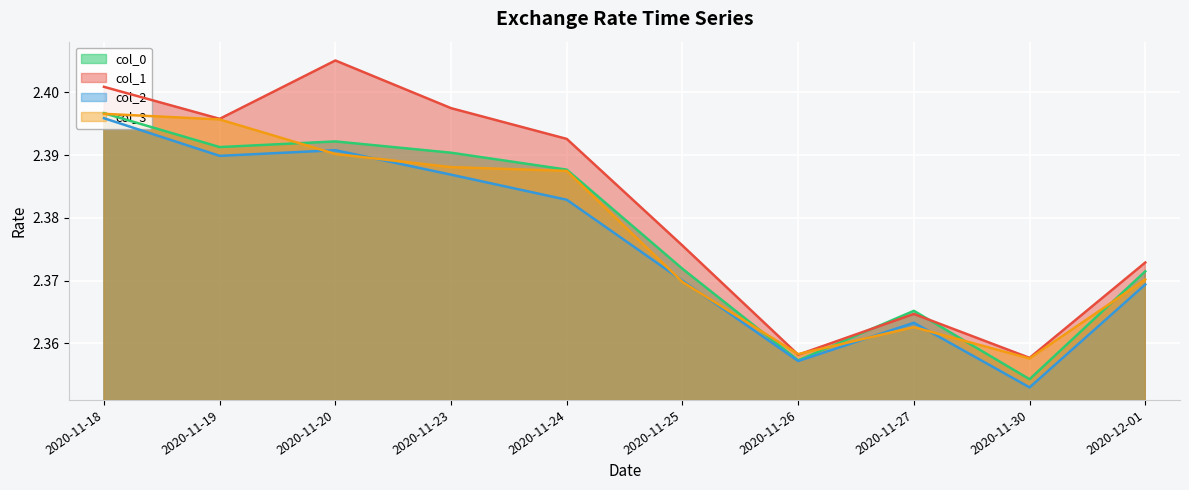

At how many categories does at least one series exceed 2?

10